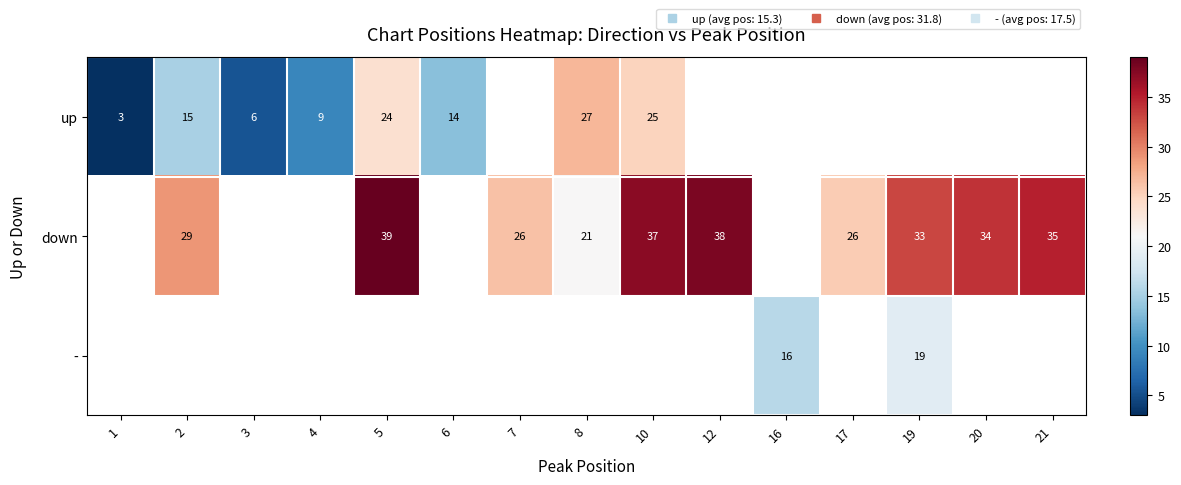

Read the row_1 value at 12.

38.0